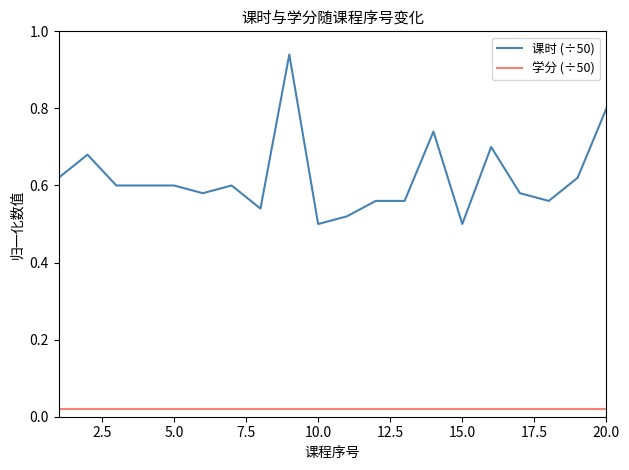

At how many categories does at least one series exceed 0?

20